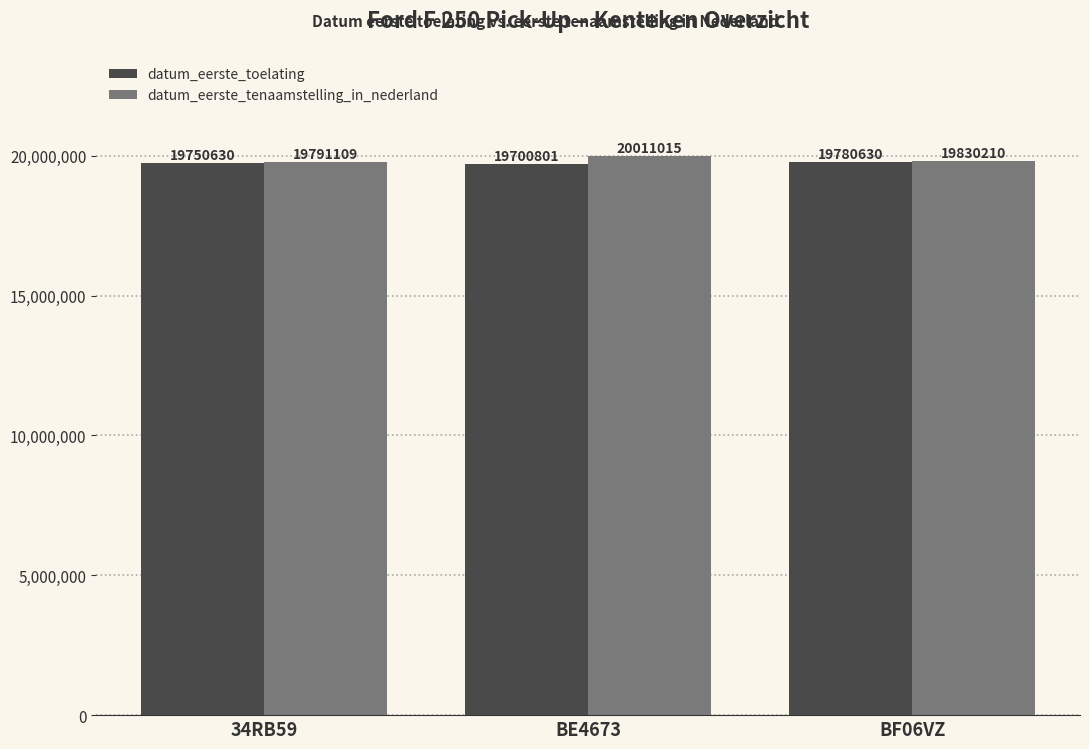

List the series in order of their overall mean, lowest first.

datum_eerste_toelating, datum_eerste_tenaamstelling_in_nederland